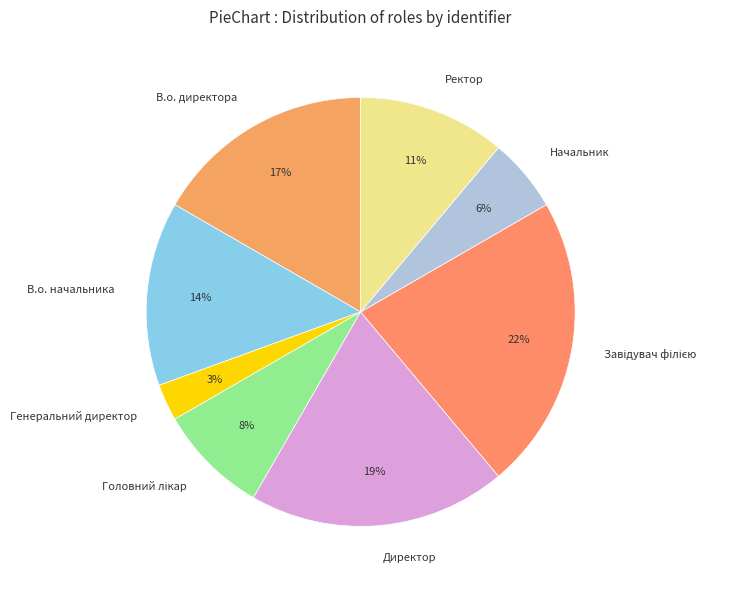

Which has a higher value, Ректор or В.о. директора?

В.о. директора